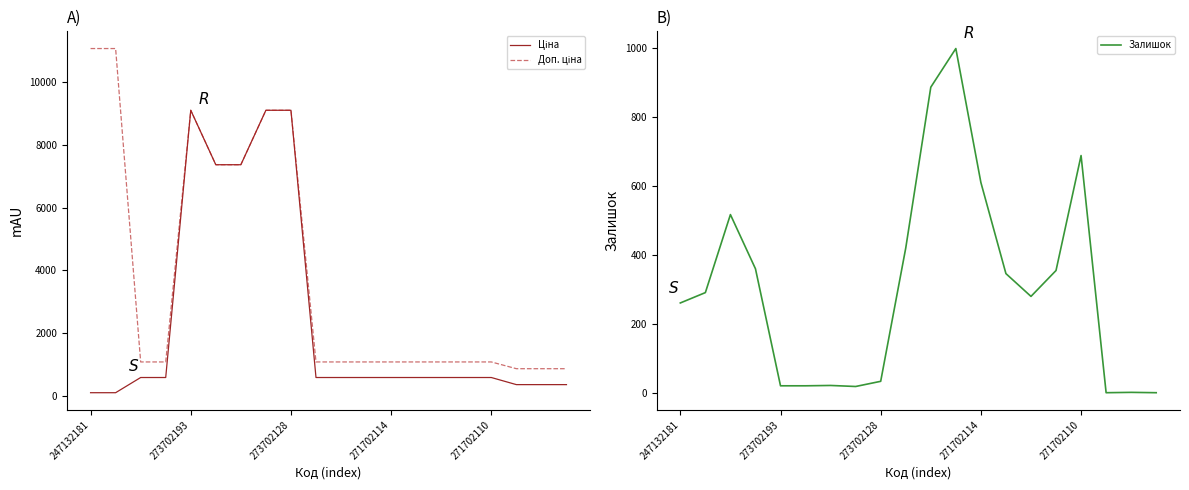

How many lines are shown in the chart?

3